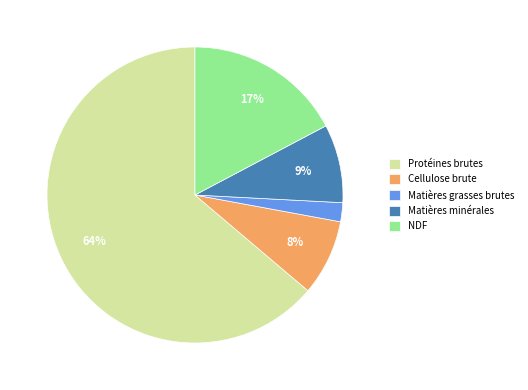

Between Protéines brutes and NDF, which is larger?

Protéines brutes